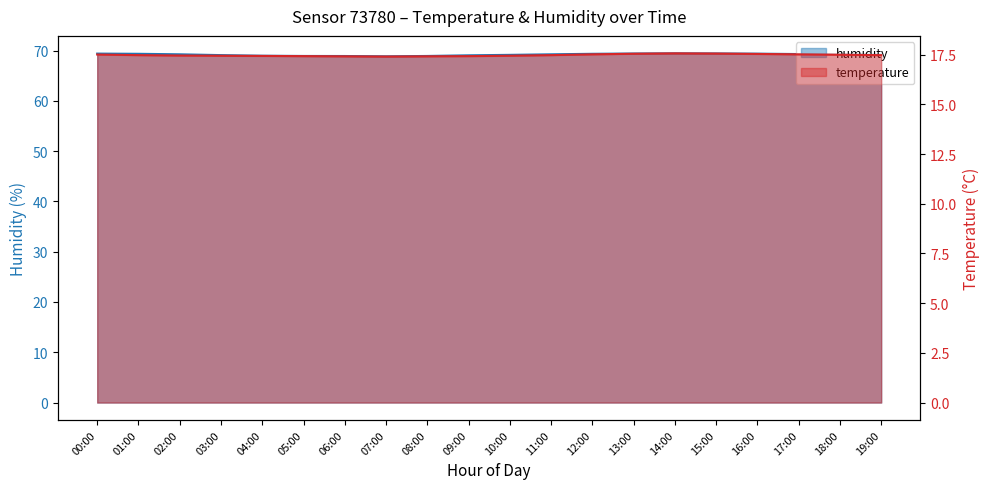

What is the maximum value for humidity?

69.4